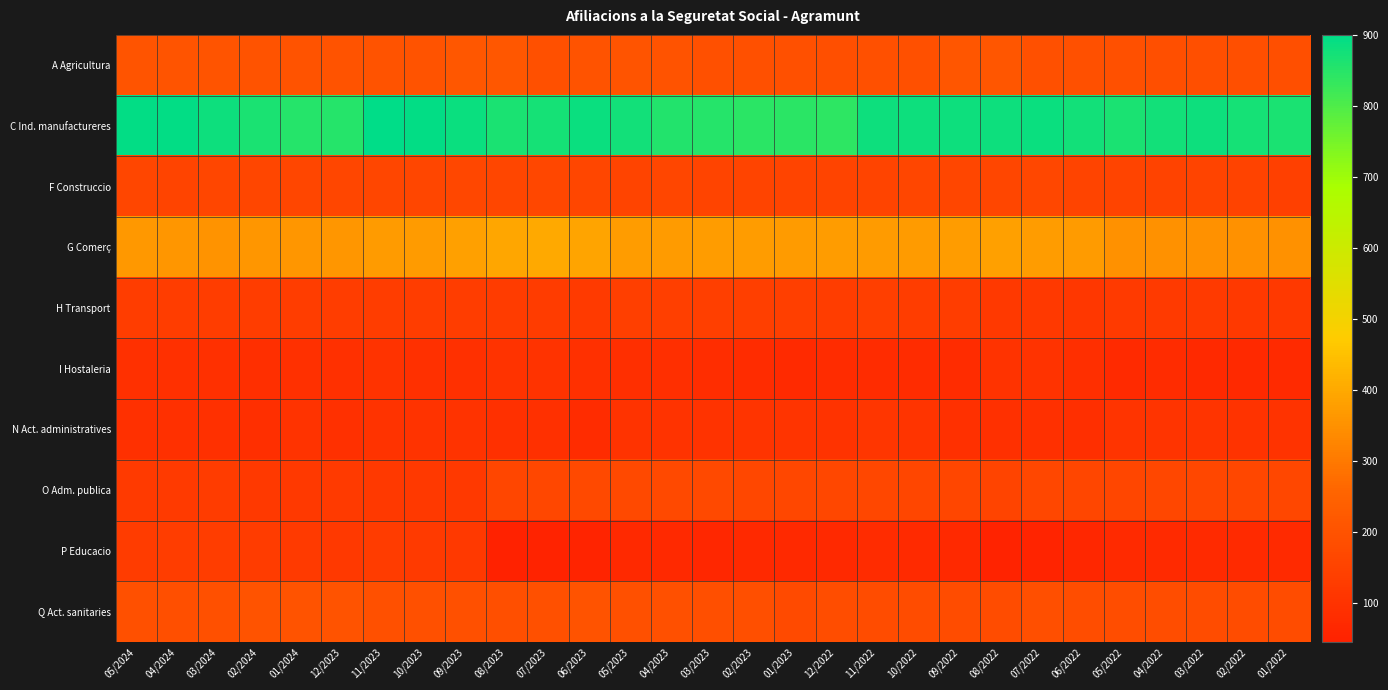

Which series has the largest total across all categories?

C Ind. manufactureres